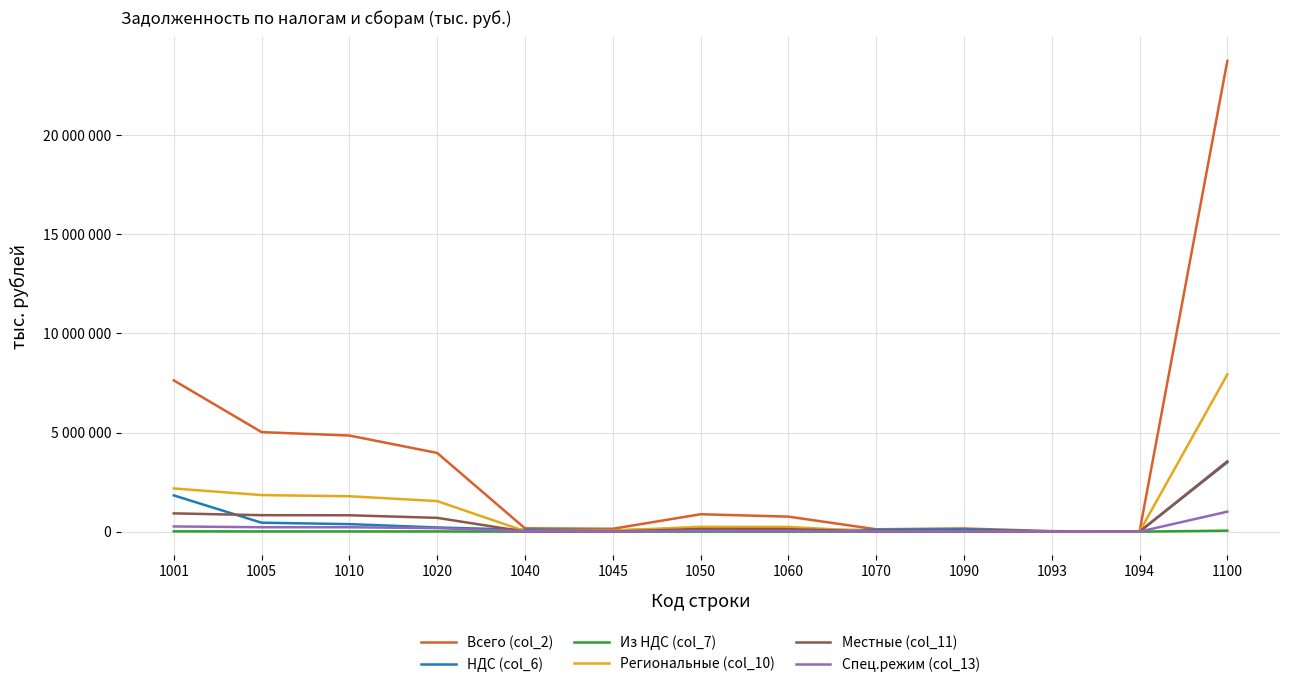

Is this an area chart (filled region under the line)?

No